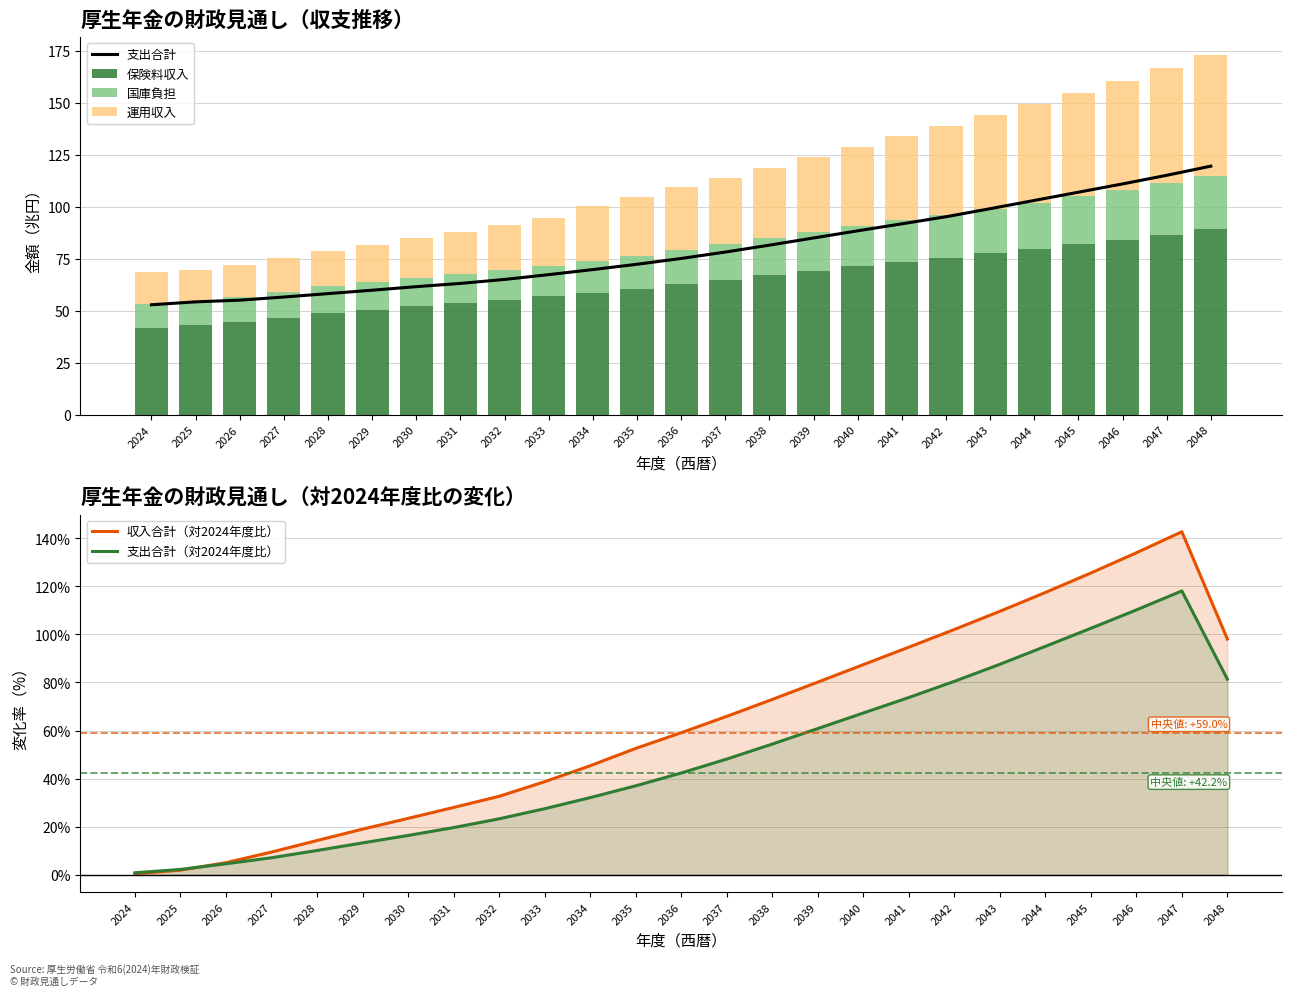

What is the smallest value displayed?

0.5